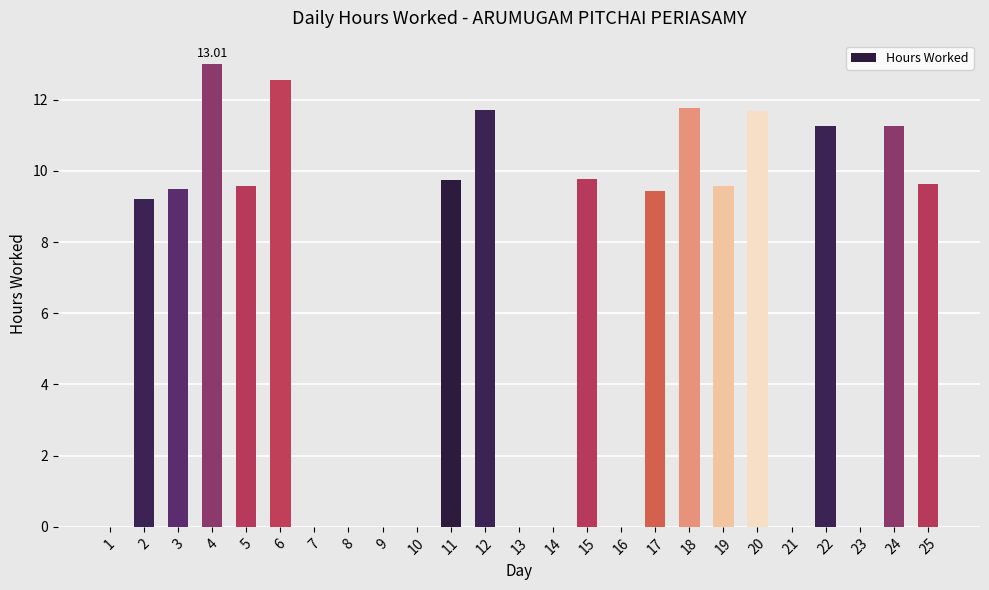

Between 21 and 20, which is larger?

20